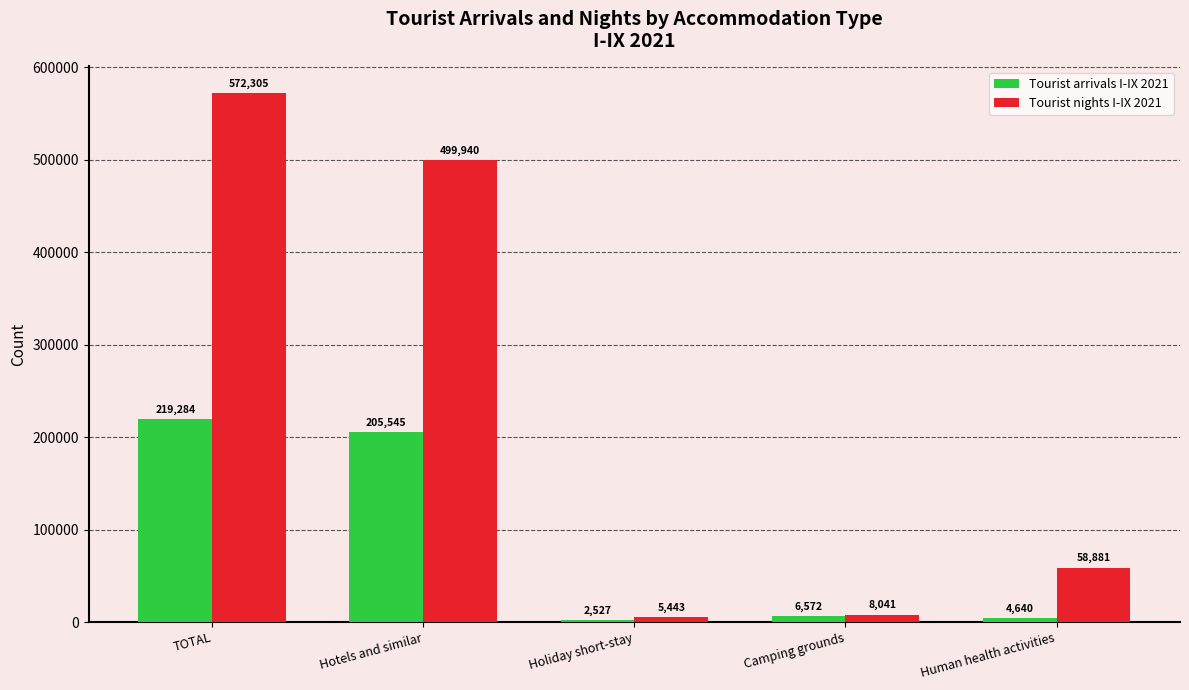

Rank the series by their maximum value, from highest to lowest.

Tourist nights I-IX 2021, Tourist arrivals I-IX 2021